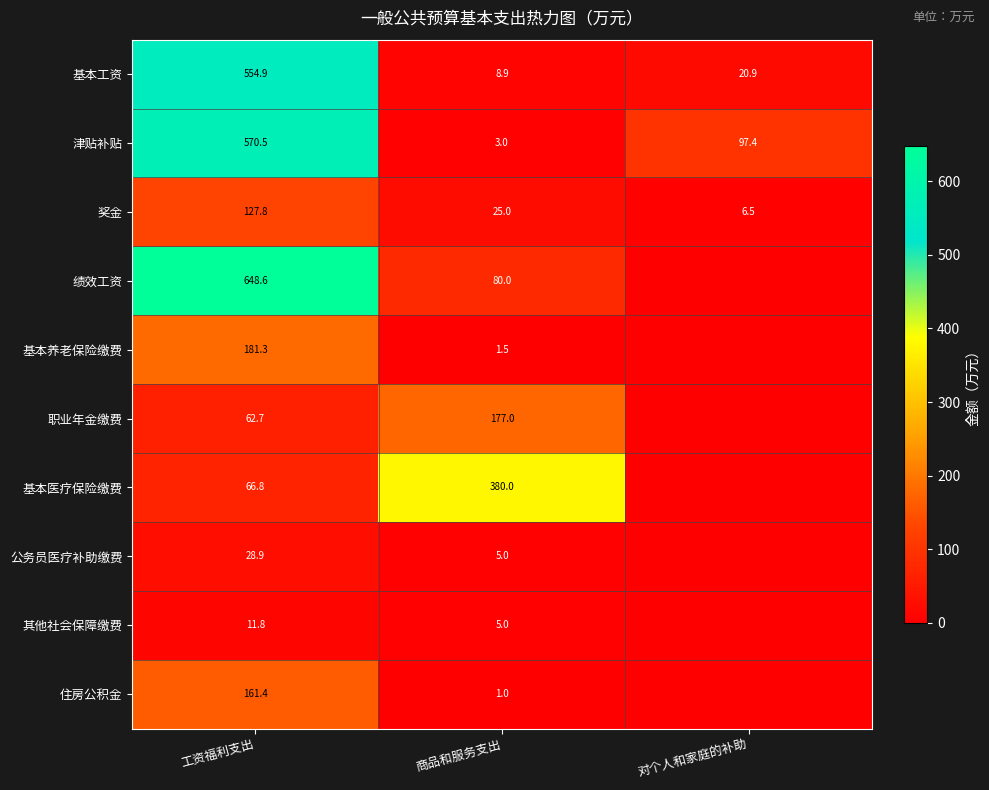

What is the highest value of the 津贴补贴 series?

570.5